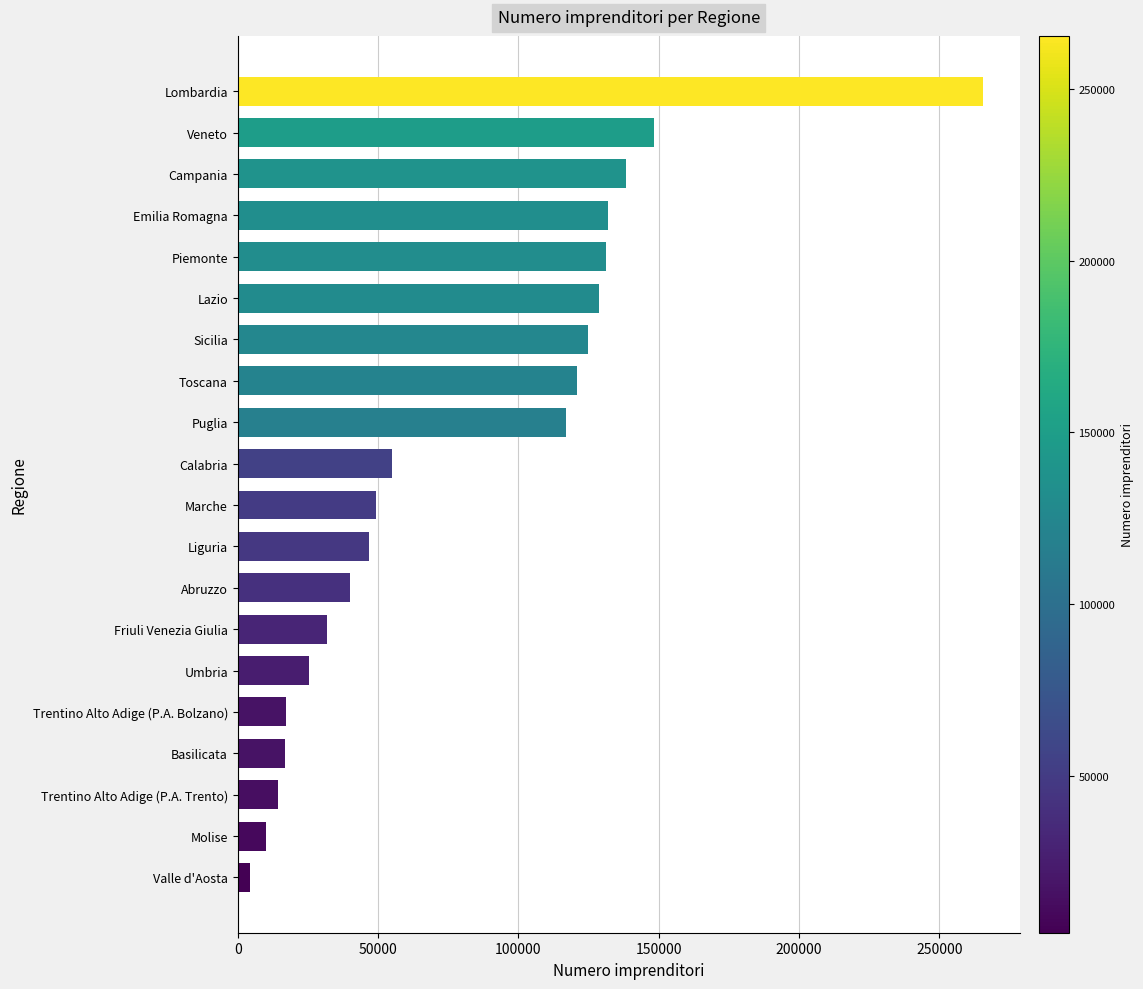

What is the ratio of the value at Puglia to the value at Lombardia?

0.4